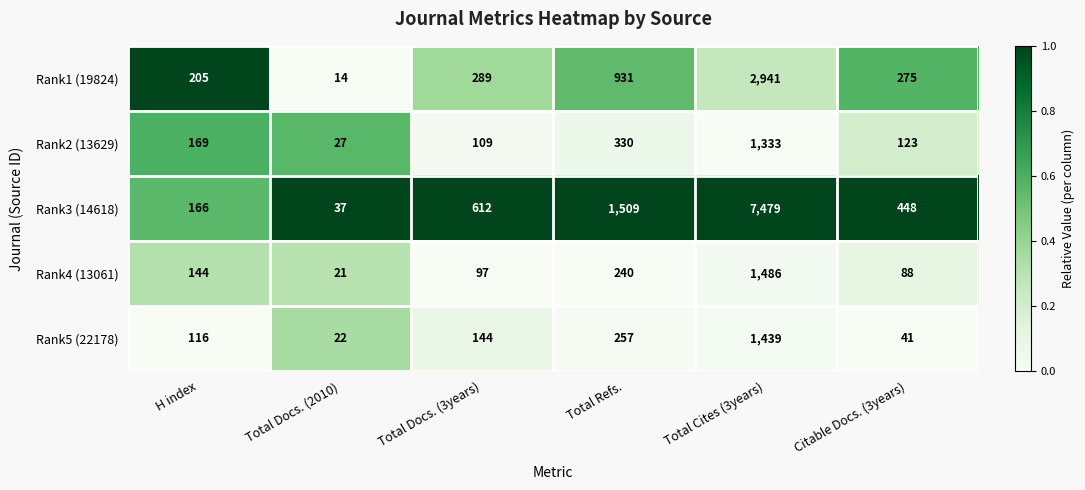

What is the difference between the second highest and second lowest values in the Rank2 (13629) series?

221